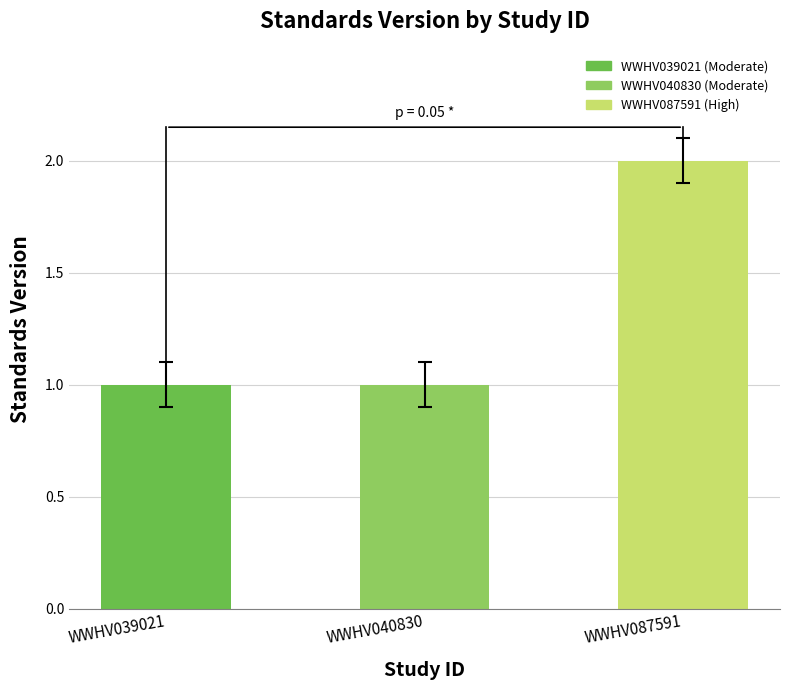

Does the chart contain any negative values?

No